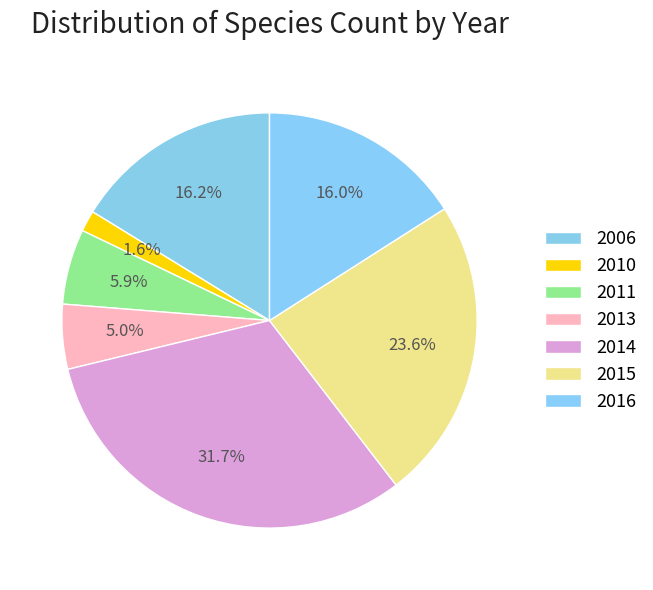

Which slice is the smallest?

2010